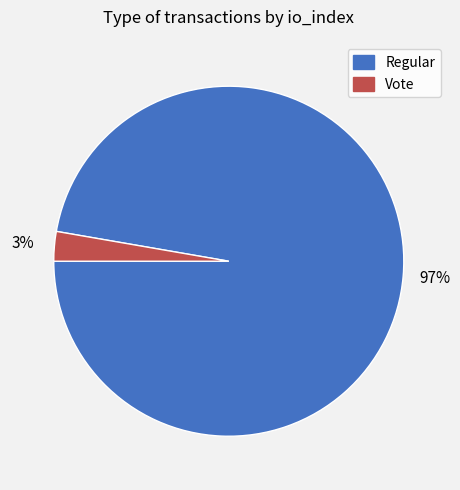

Which category has the biggest portion of the pie?

Regular